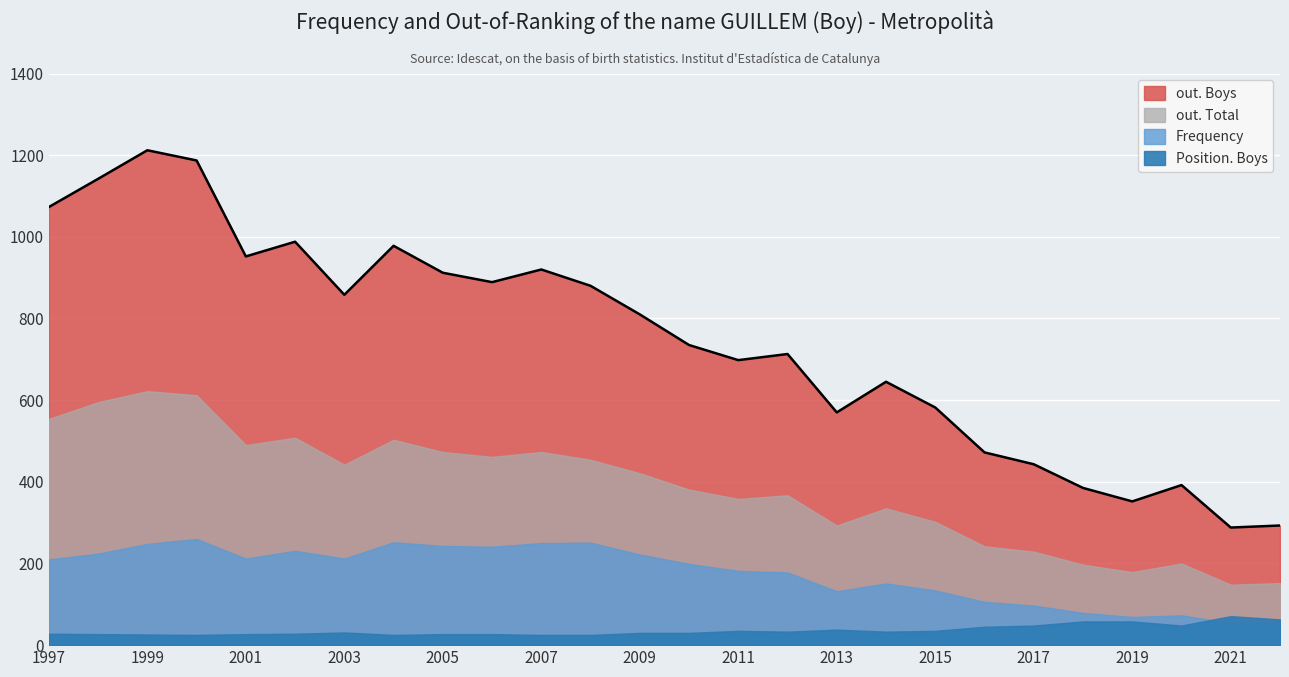

What is the sum of all Frequency values?

4564